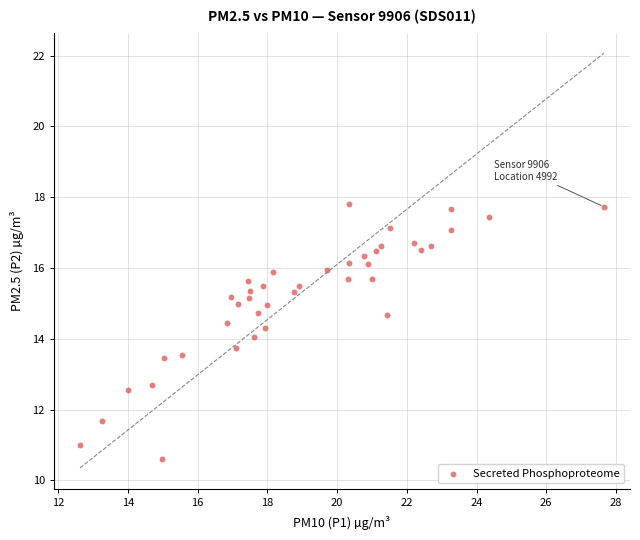

What is the range of X values (max minus min)?

15.0